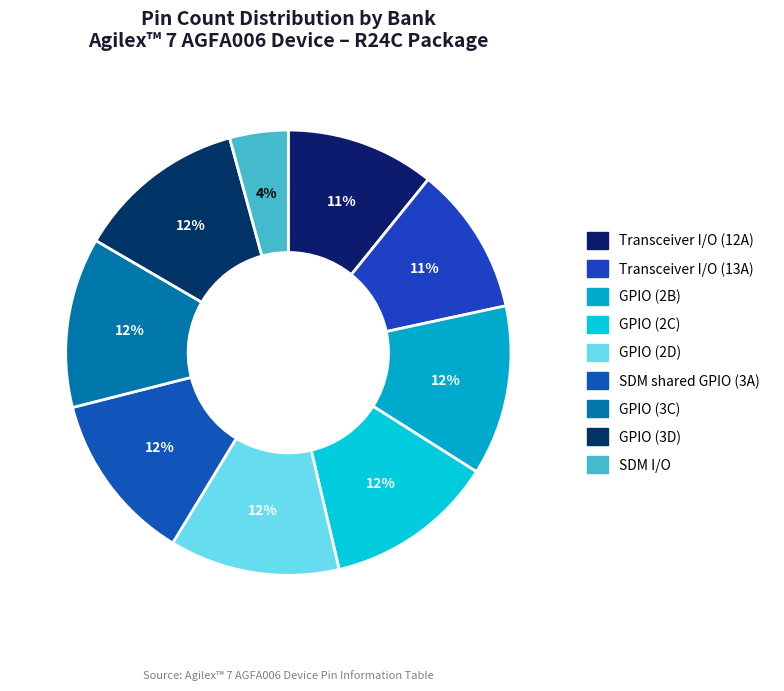

To the nearest percent, what portion does Transceiver I/O (13A) represent?

11%